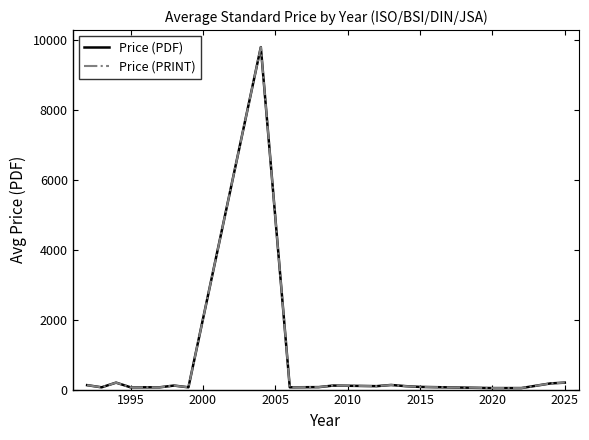

Is this an area chart (filled region under the line)?

No